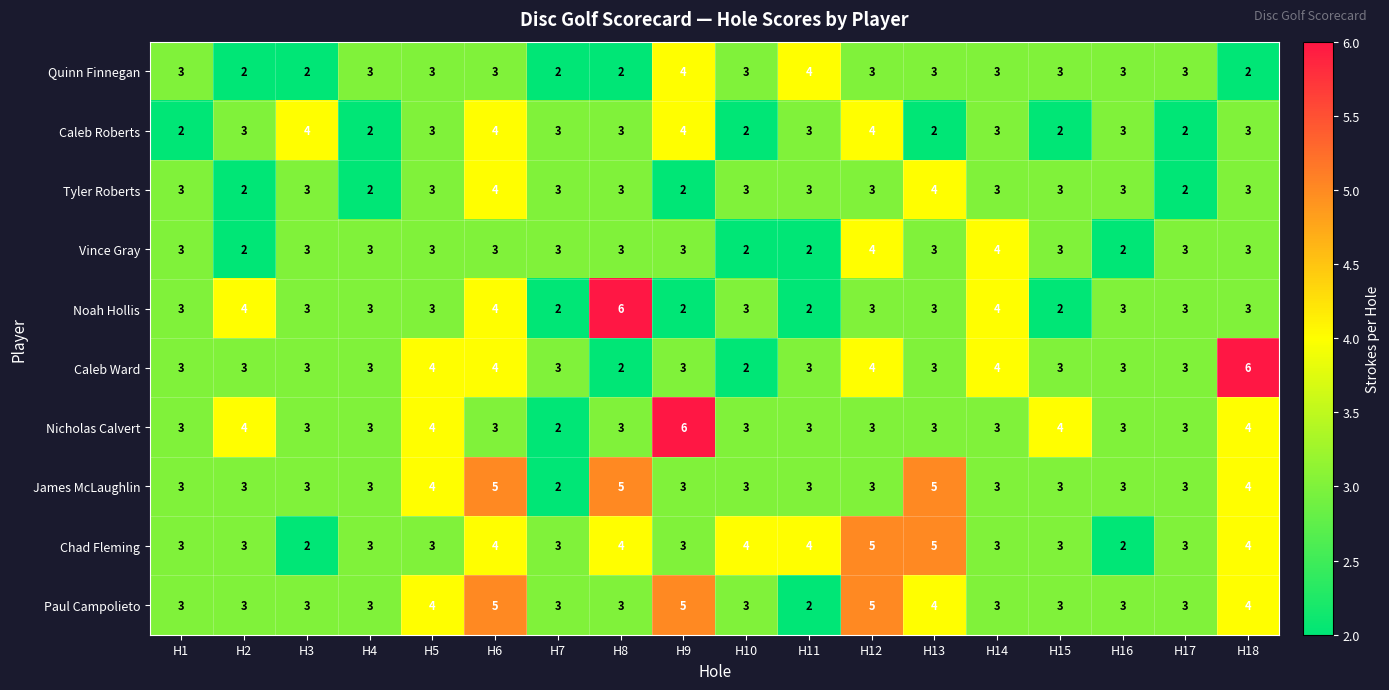

What is the spread (max minus min) of values at H10?

2